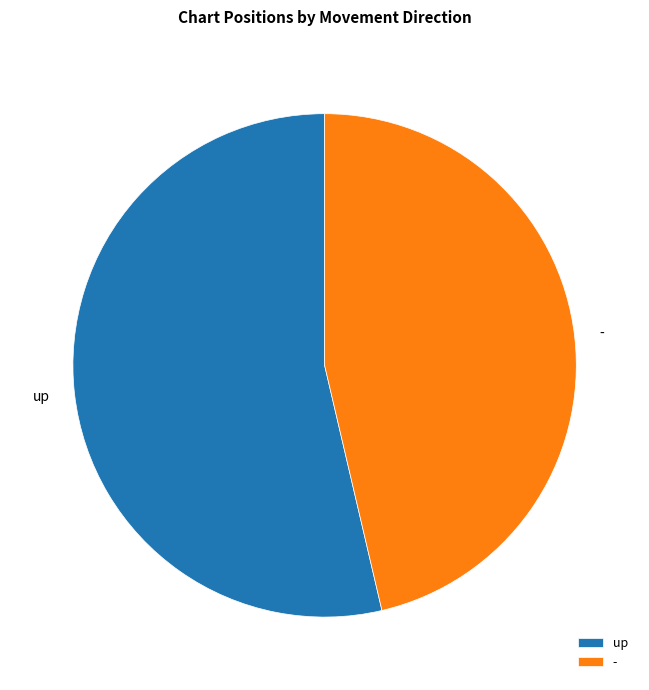

Which category has the biggest portion of the pie?

up